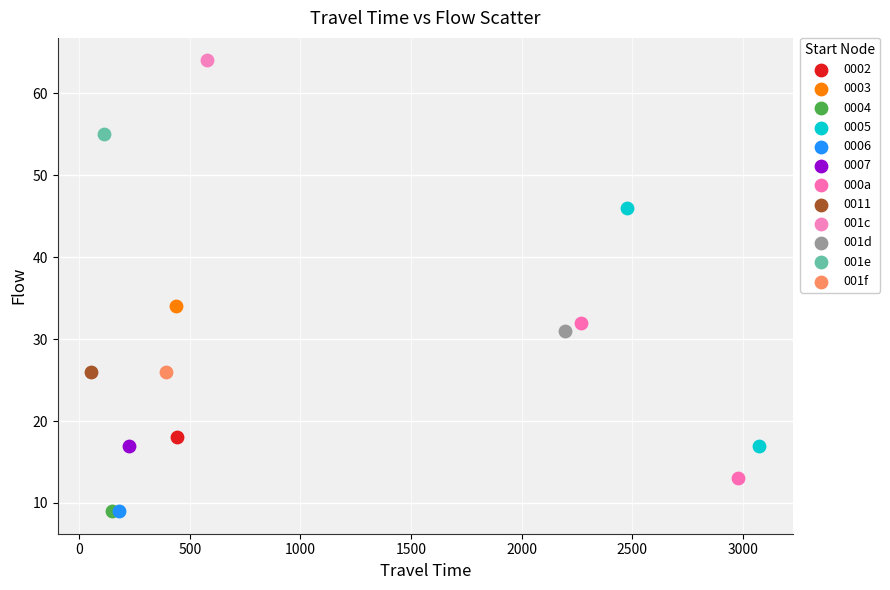

What are all the series names shown in the legend?

0002, 0003, 0004, 0005, 0006, 0007, 000a, 0011, 001c, 001d, 001e, 001f